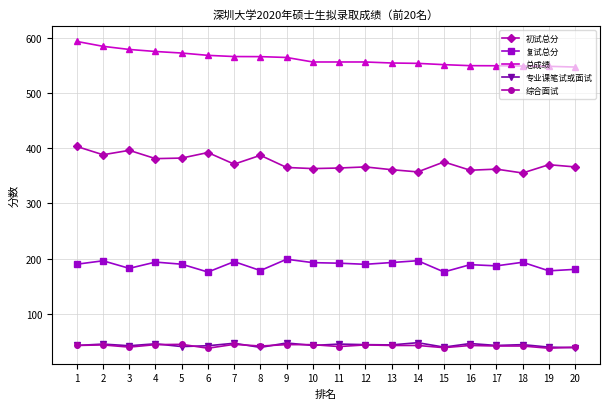

At how many categories does at least one series exceed 179?

20